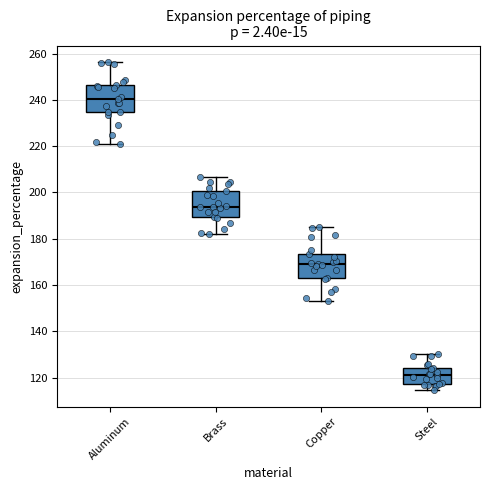

Reading left to right, transcribe this box plot: for each box, give where its median line is, the range the box spans, and where its two whiskers end, as read against the y-axis. The values are not printed on the chart, so give them approximately, as read against the axis.

Aluminum: median 240, box 234 to 246, whiskers 220 to 256
Brass: median 194, box 190 to 200, whiskers 182 to 206
Copper: median 170, box 164 to 174, whiskers 154 to 186
Steel: median 122, box 118 to 124, whiskers 114 to 130